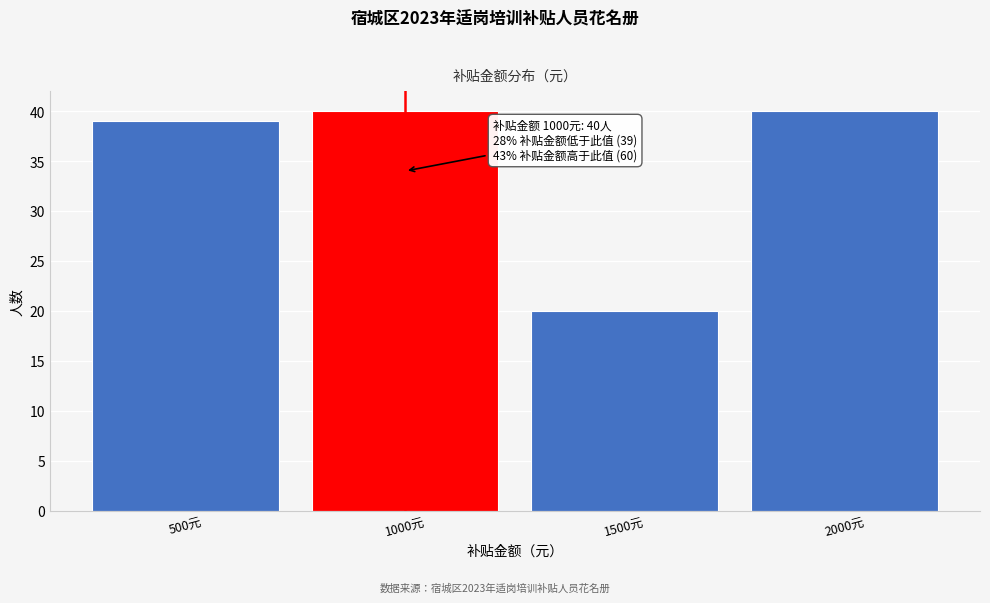

Reading left to right, list all the values displayed in this chart.

500元=39	1000元=40	1500元=20	2000元=40